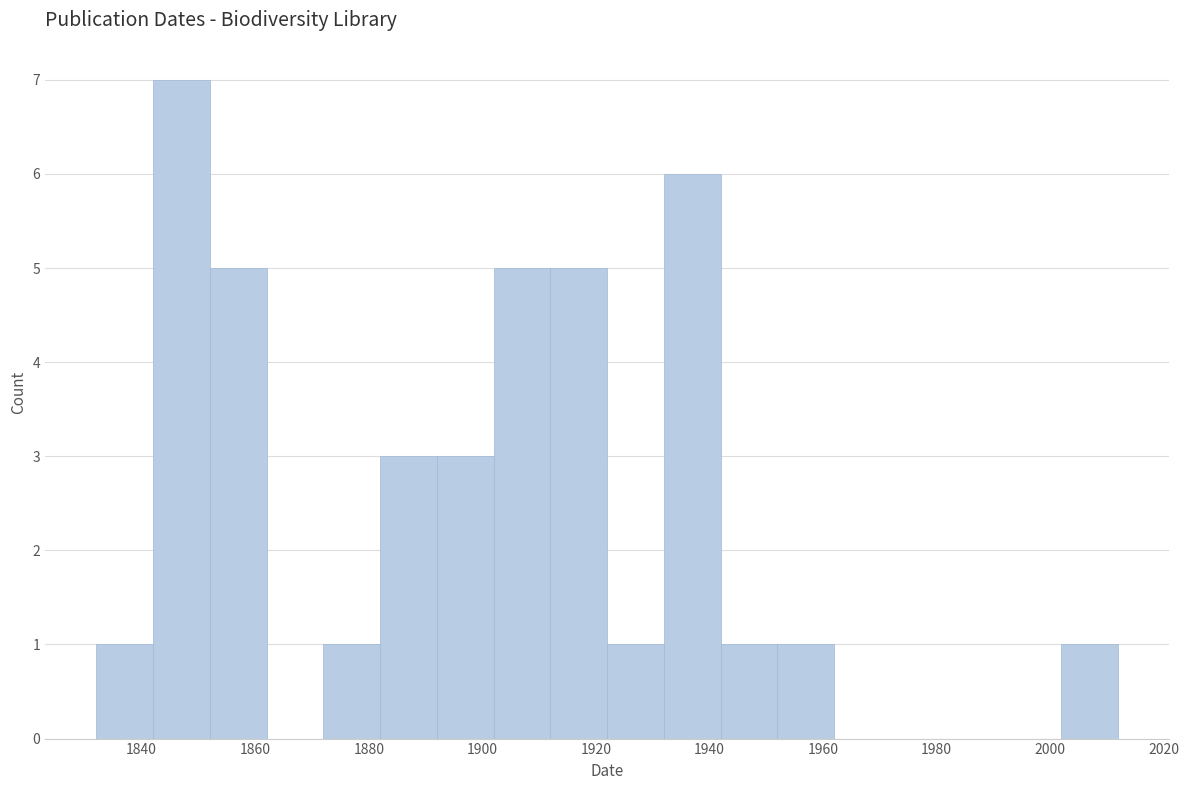

How tall is the bar that spans 1872 to 1882 on the x-axis? The values are not printed on the chart, so give them approximately, as read against the axis.

1